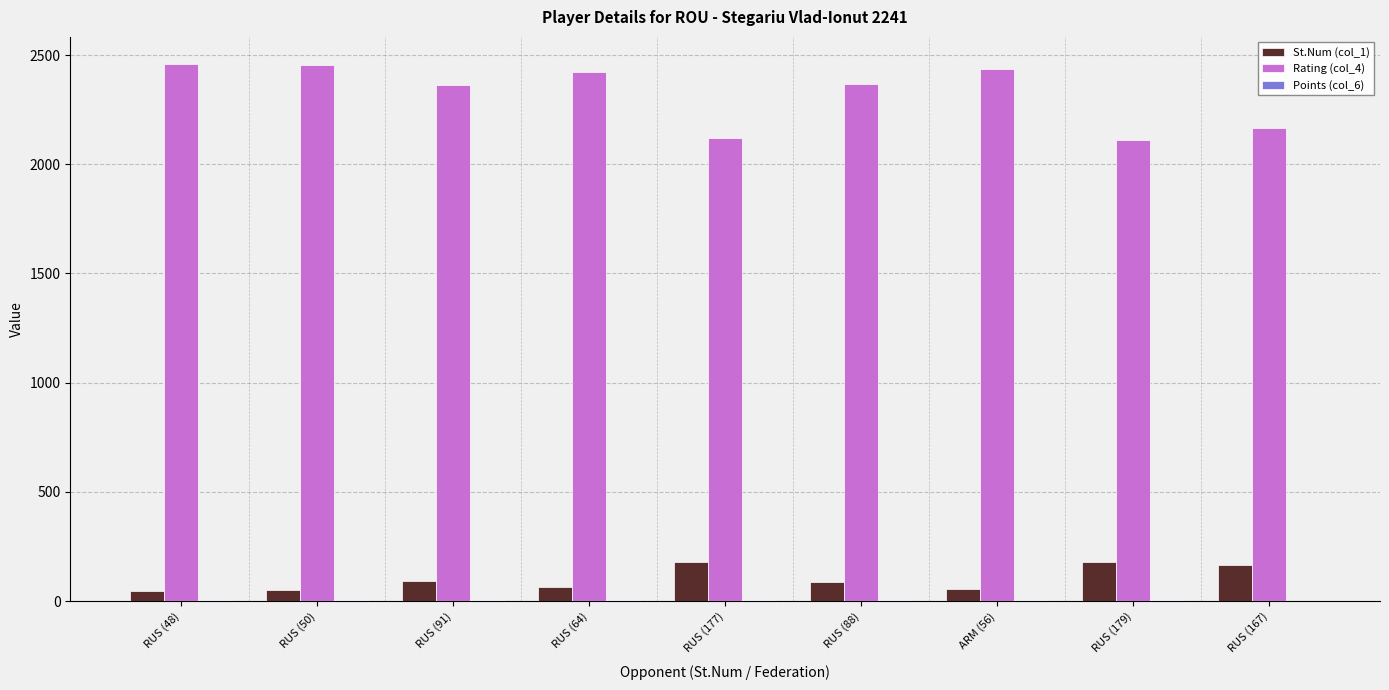

Which series has the largest total across all categories?

Rating (col_4)